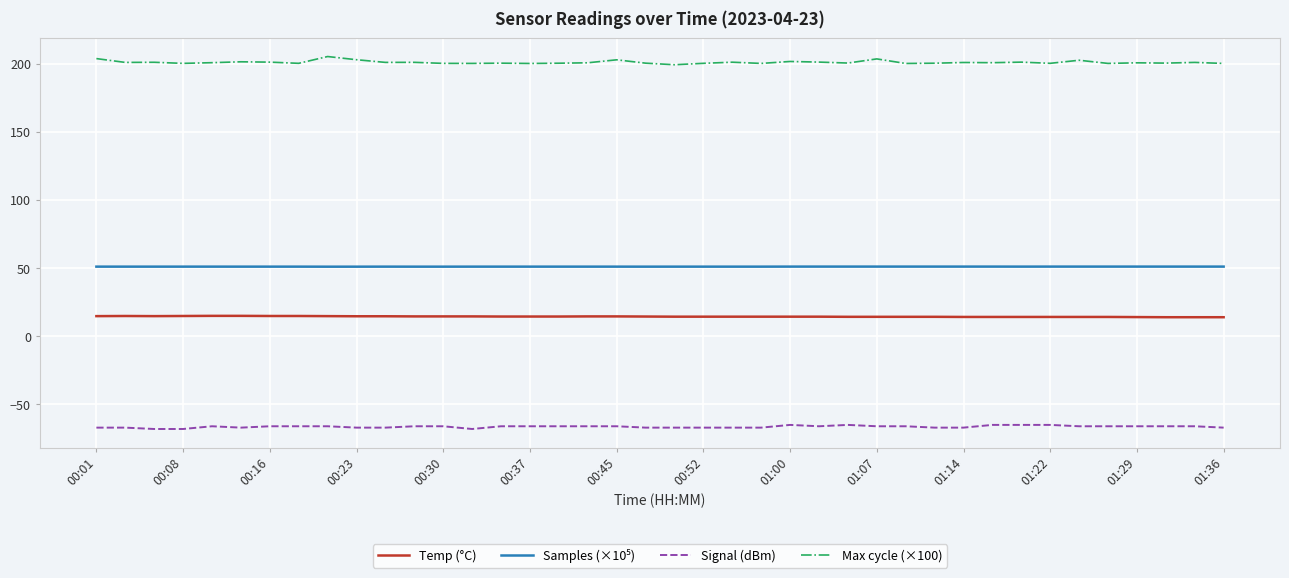

How many lines are shown in the chart?

4